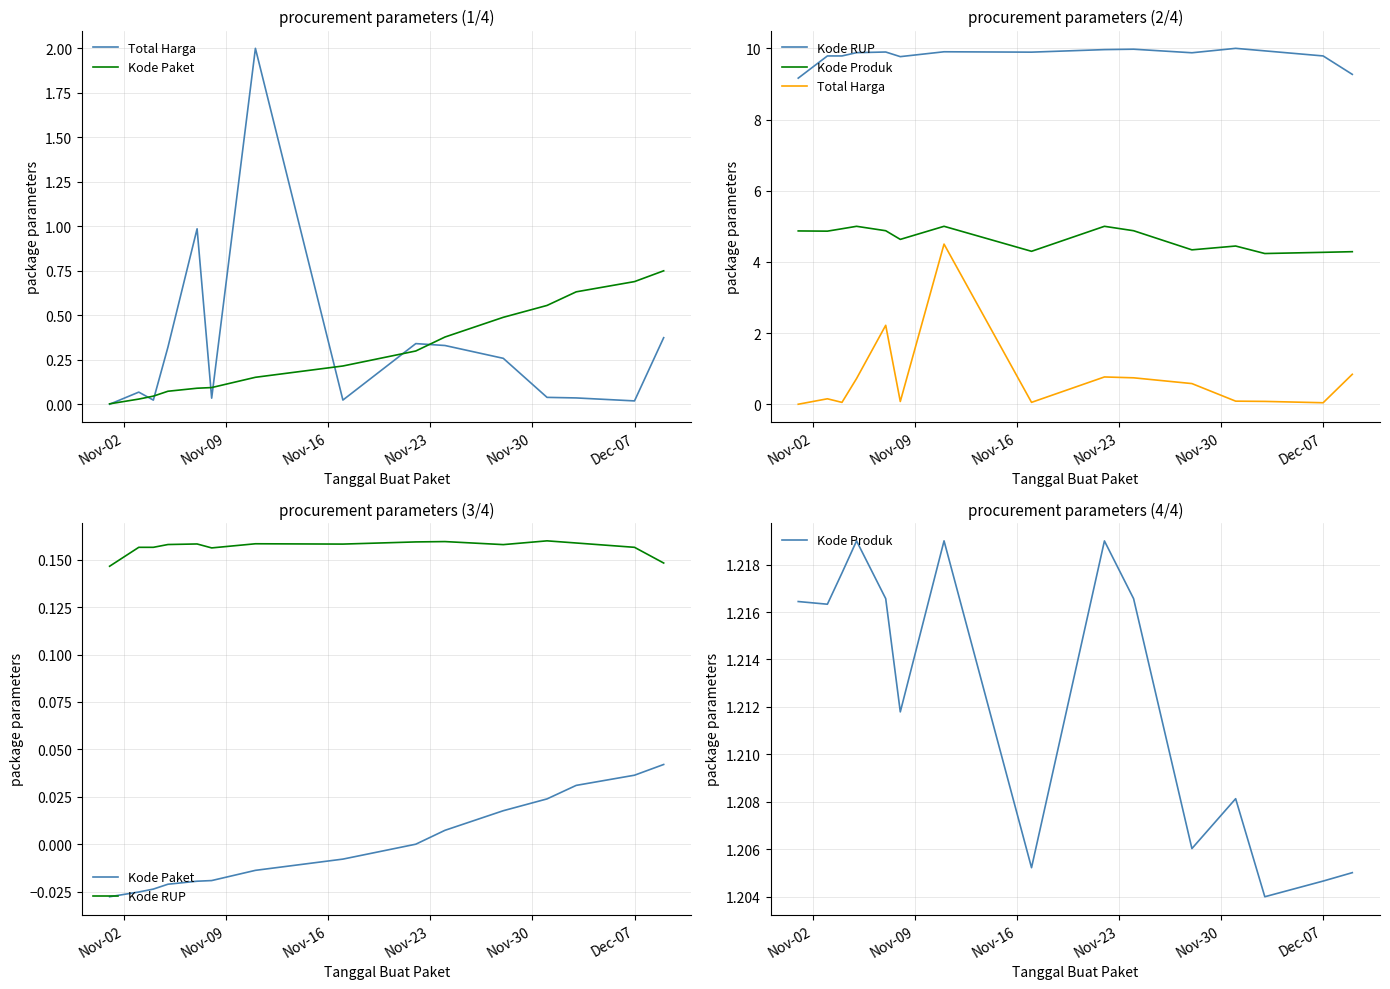

What is the average value of the Kode RUP series?

0.2